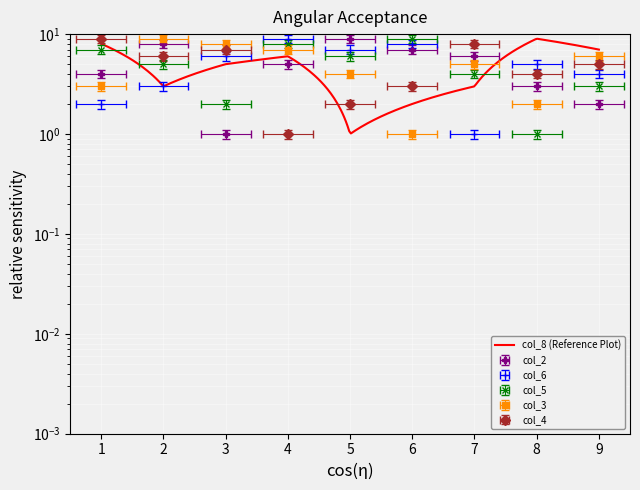

What position from the left is 3?

6